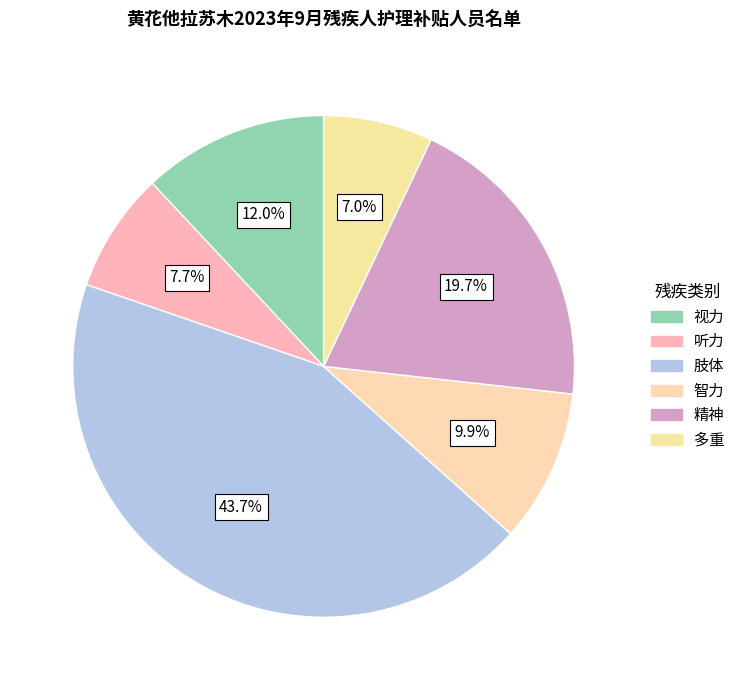

What is the ratio of the value at 视力 to the value at 肢体?

0.3